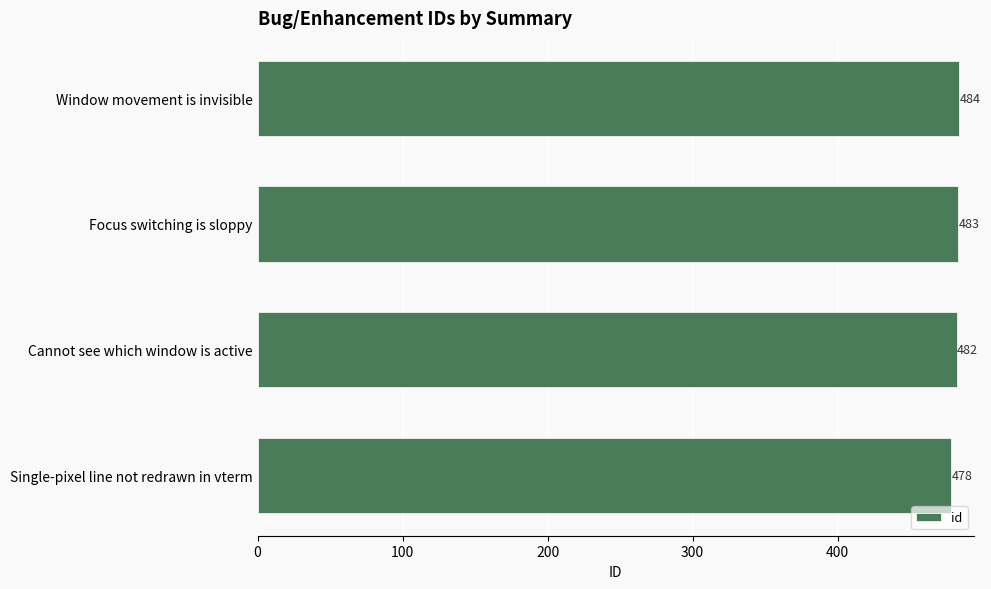

Rank the categories by value from highest to lowest.

Window movement is invisible, Focus switching is sloppy, Cannot see which window is active, Single-pixel line not redrawn in vterm